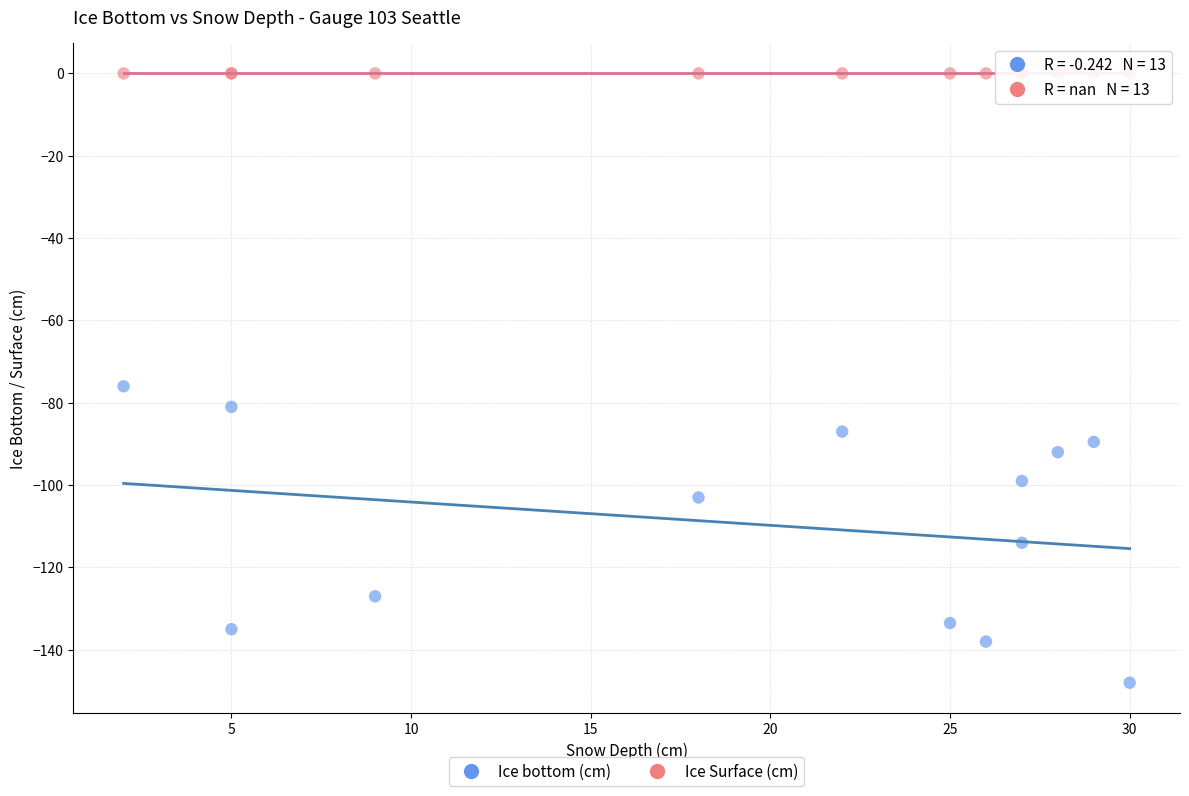

What are all the series names shown in the legend?

Ice bottom (cm), Ice Surface (cm)